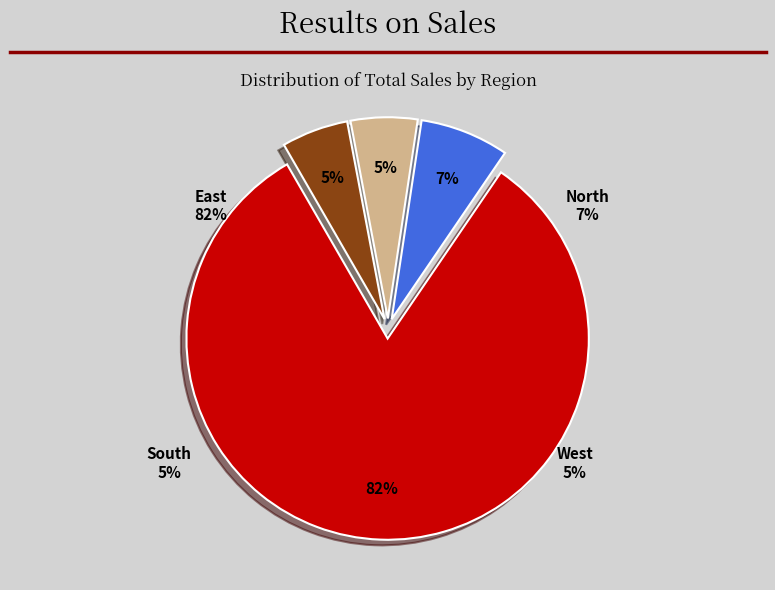

What is the change in value from South to East (Eva)?

+450